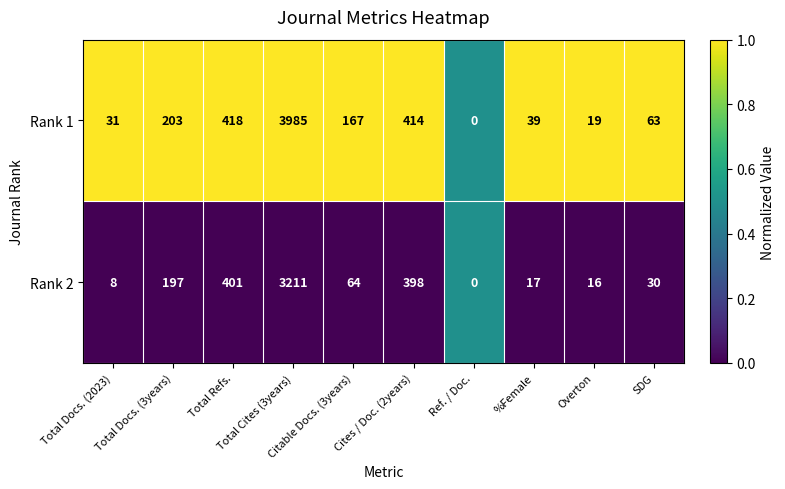

What is the difference between the maximum and minimum values in the Rank 2 series?

3211